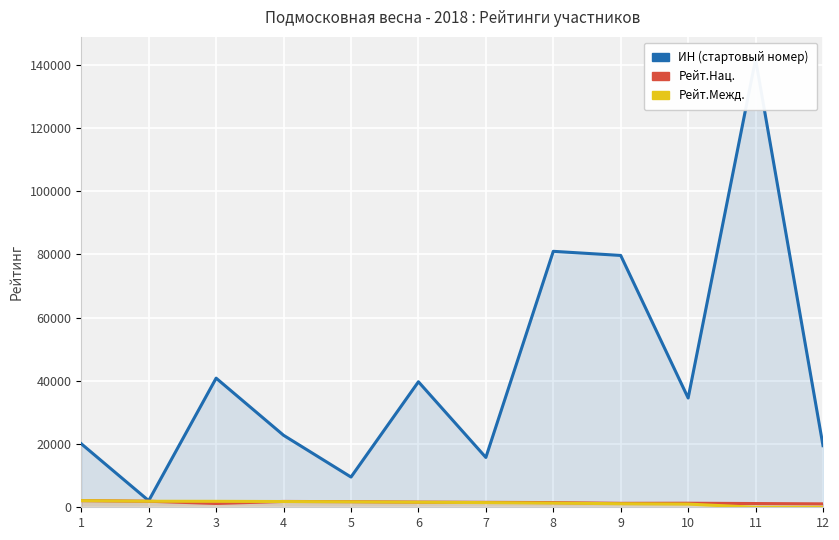

The ИН (стартовый номер) series shows 7837 at 7. True or false?

False